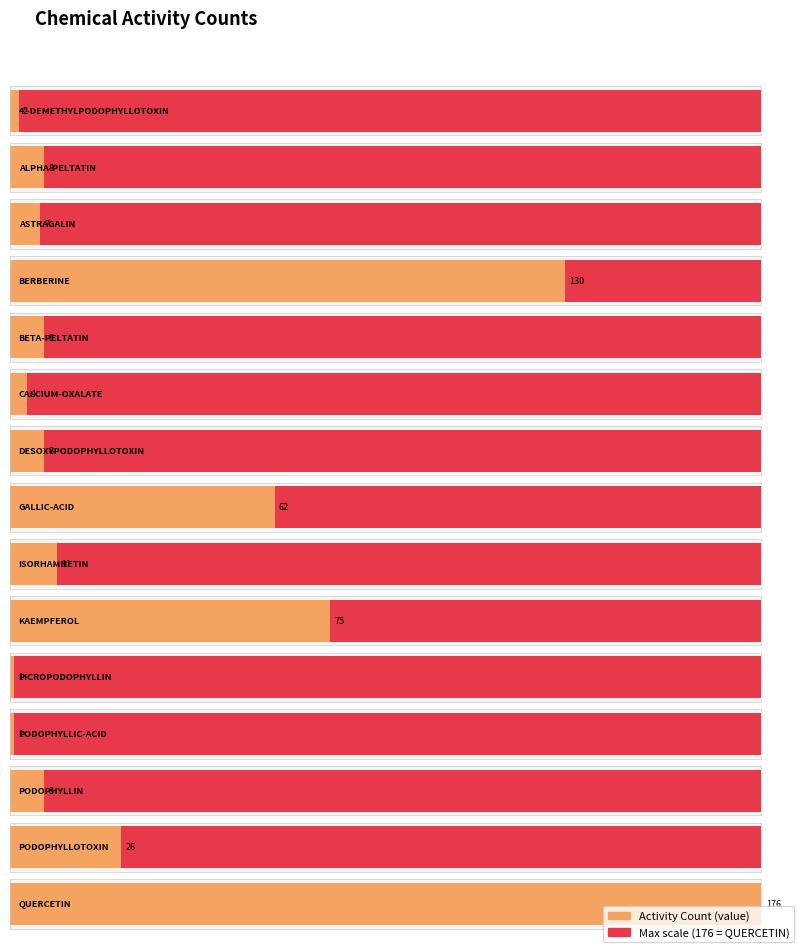

Are the bars grouped side by side (vs. stacked)?

No